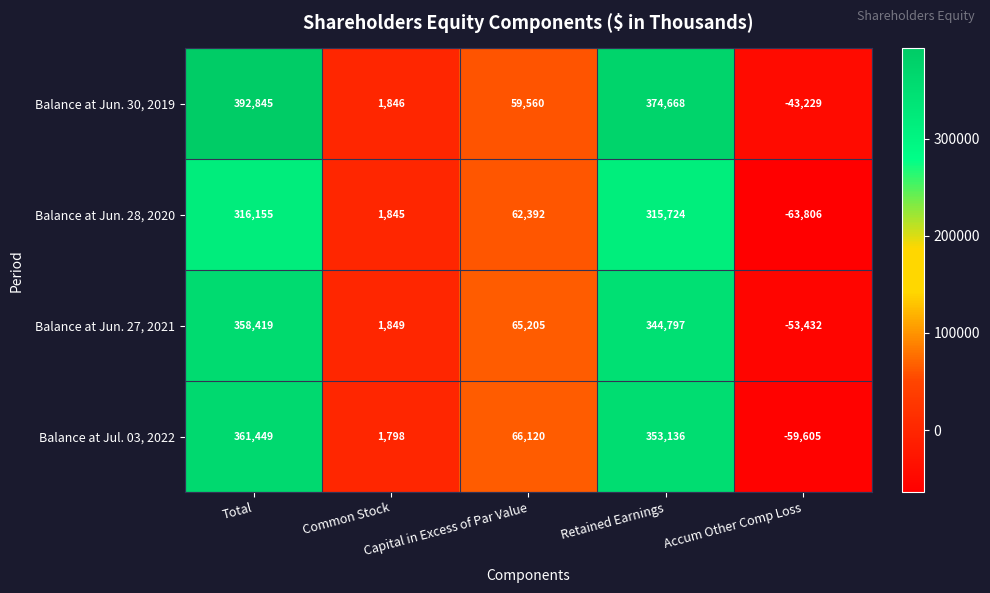

Which series has the largest total across all categories?

Balance at Jun. 30, 2019